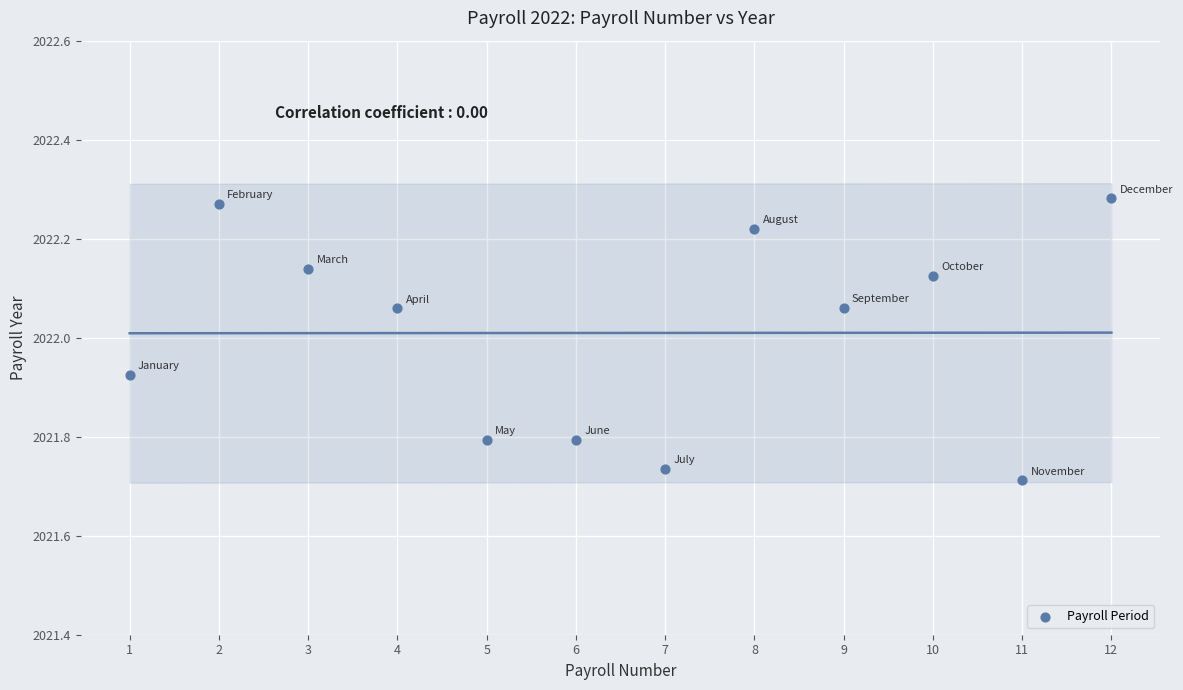

What is the range of X values (max minus min)?

11.0